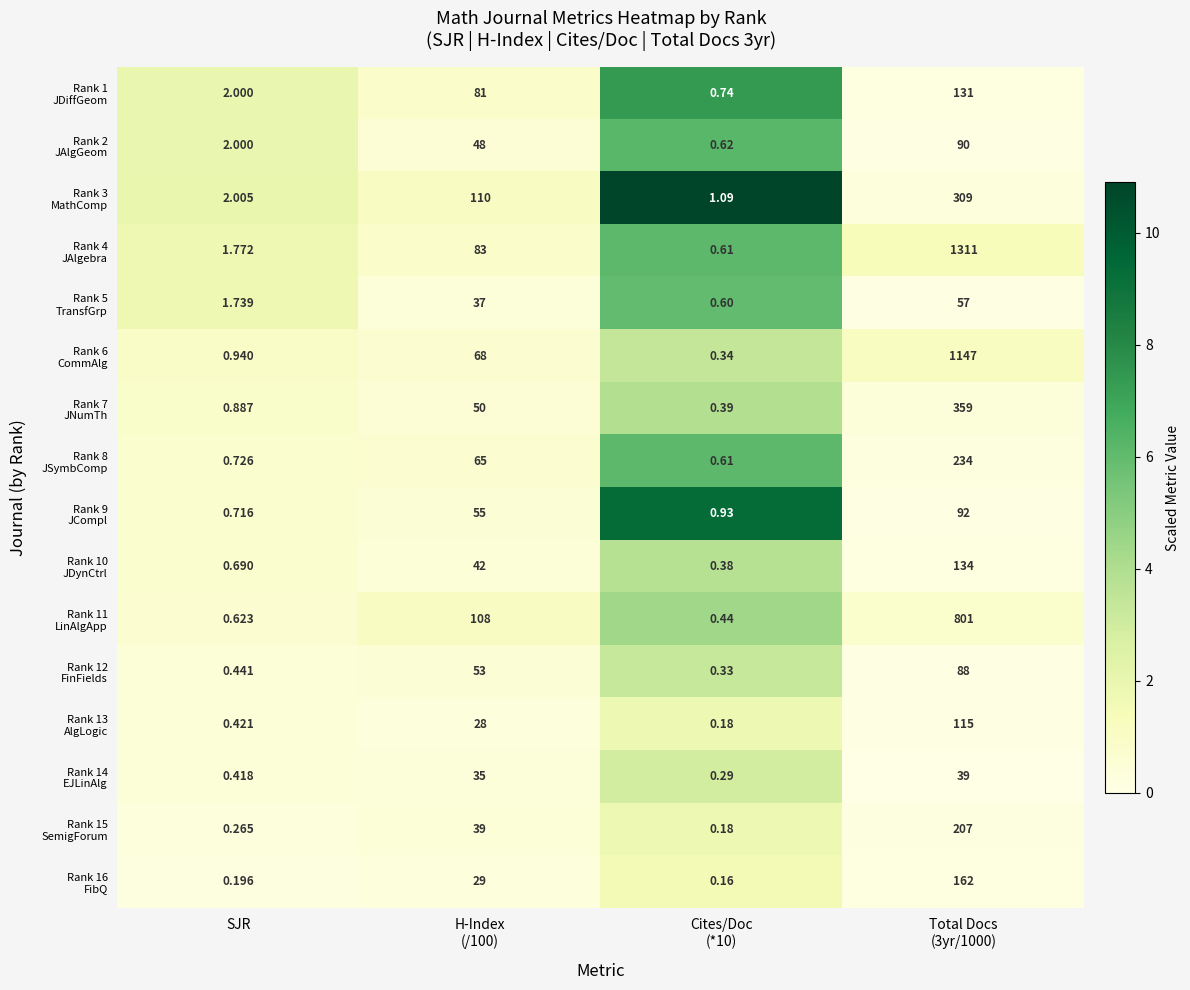

Which category has the highest value across all series?

Total Docs
(3yr/1000)